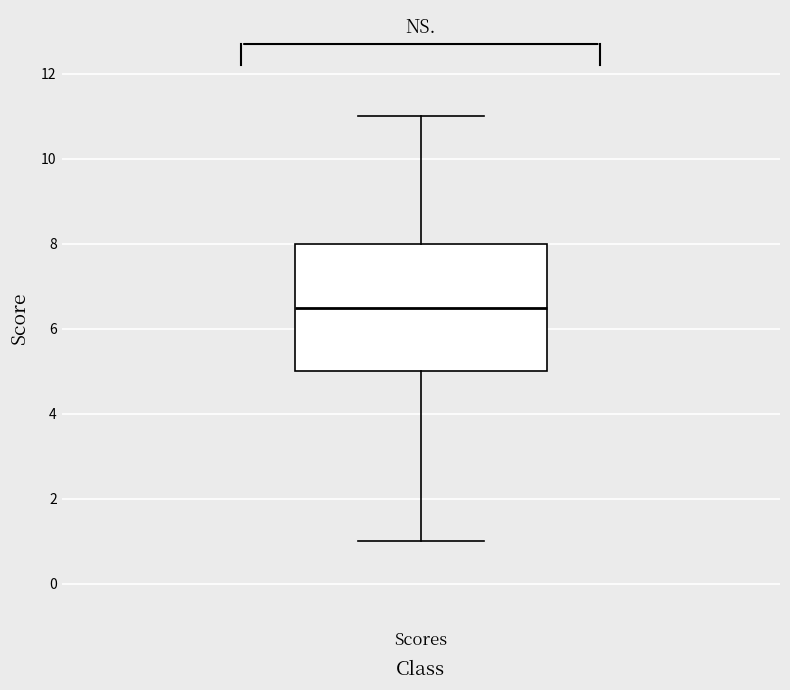

Read this box plot against the y-axis: the position of the median line, the range covered by the box, and the ends of both whiskers. The values are not printed on the chart, so give them approximately, as read against the axis.

median 6.6, box 5.0 to 8.0, whiskers 1.0 to 11.0